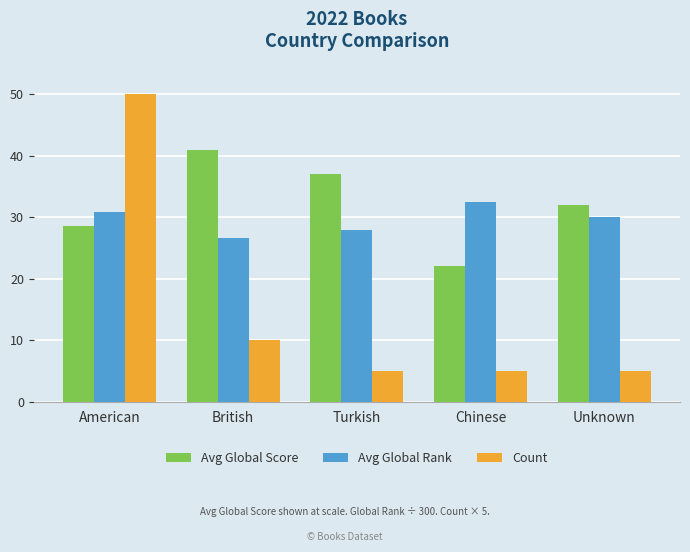

What is the maximum value shown in the chart?

50.0